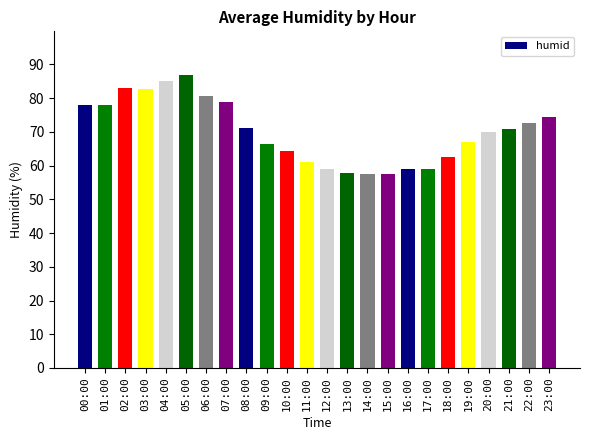

What is the greatest value displayed?

86.8